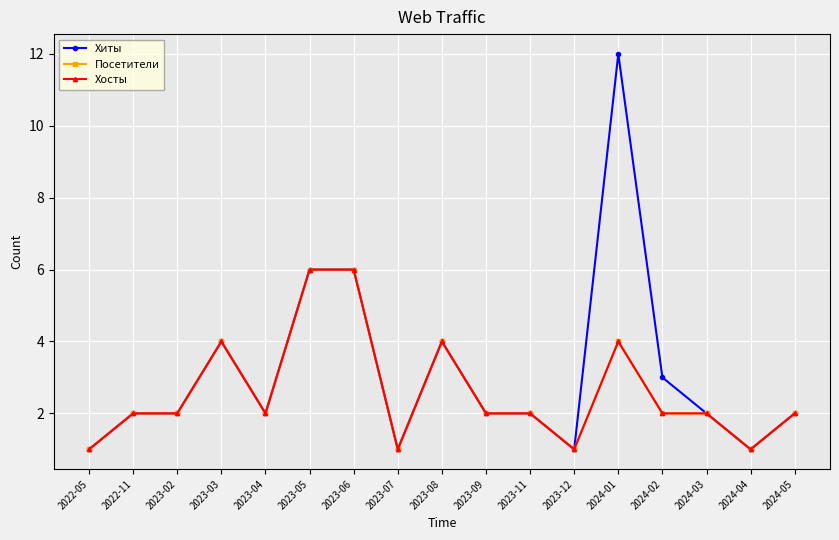

In Посетители, how many points are lower than both neighbors (excluding endpoints)?

4